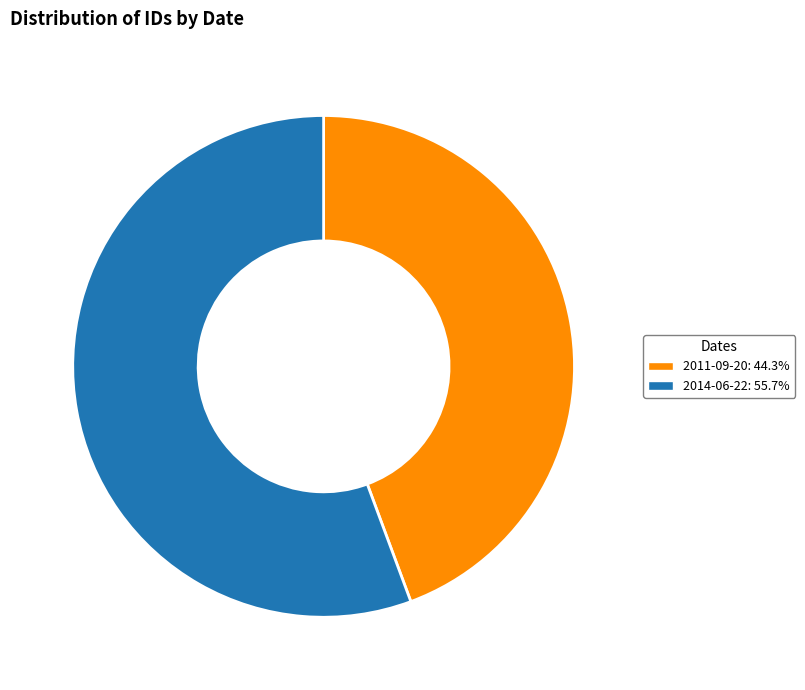

Is the sum of 2014-06-22: 55.7% and 2011-09-20: 44.3% greater than half?

Yes